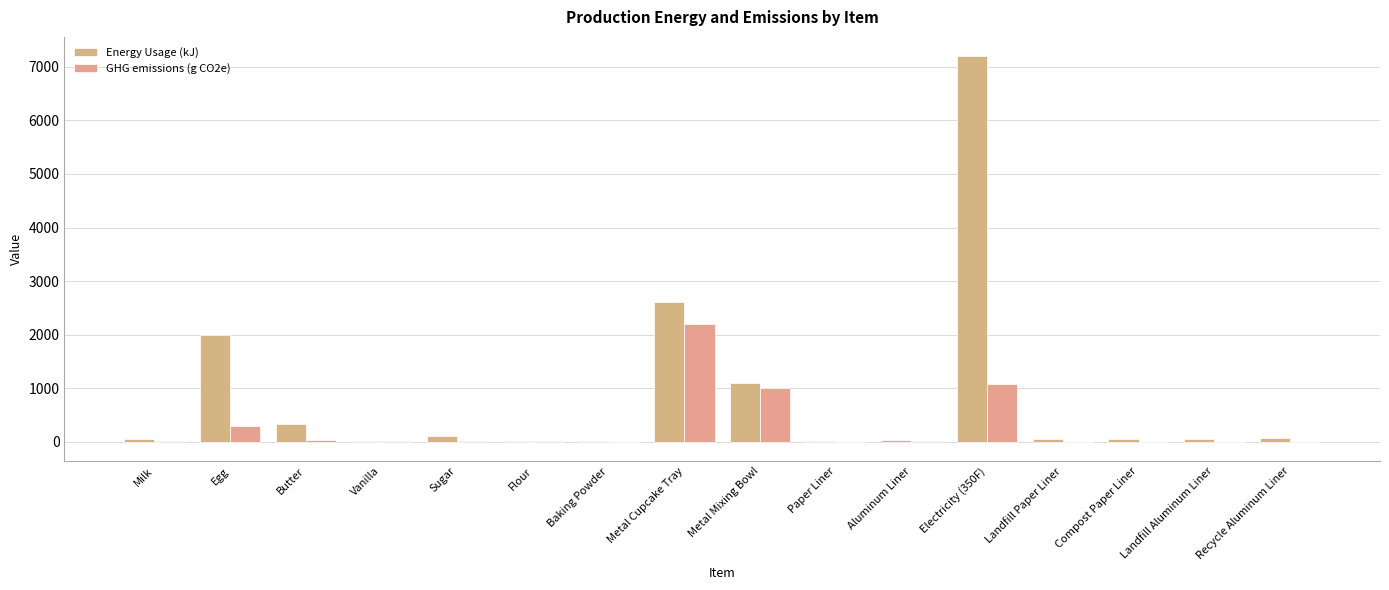

How many groups of bars are there?

16